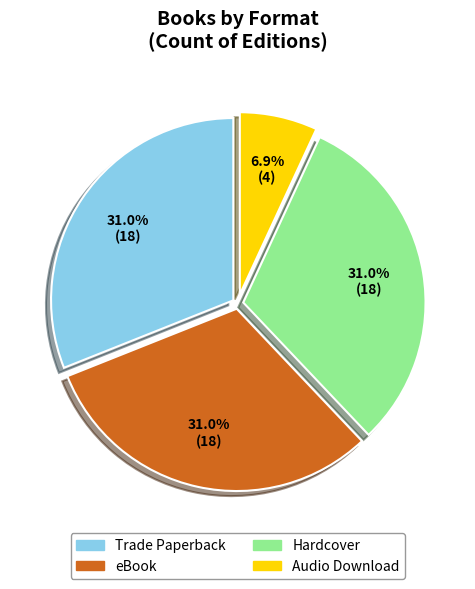

Which category has the smallest portion of the pie?

Audio Download